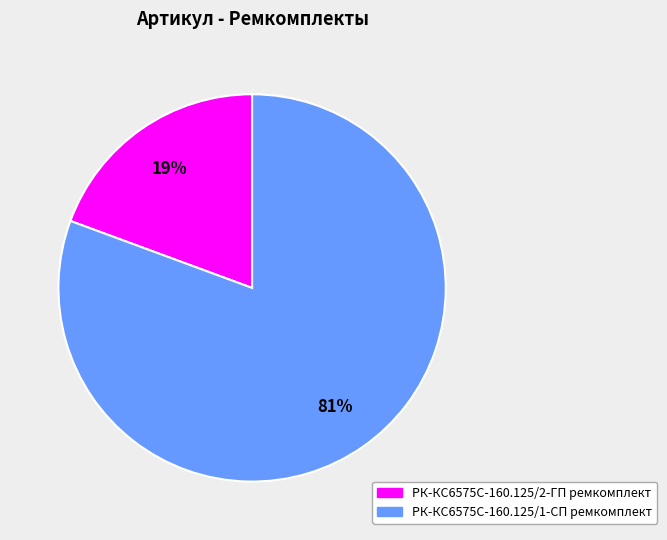

Is РК-КС6575С-160.125/1-СП ремкомплект the majority of the pie?

Yes